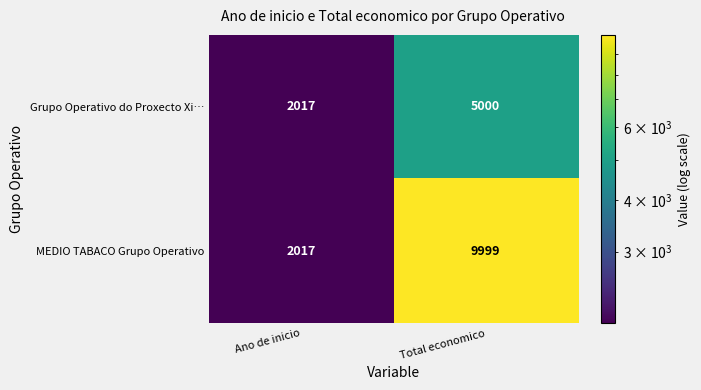

Which series changed the most between Ano de inicio and Total economico?

MEDIO TABACO Grupo Operativo